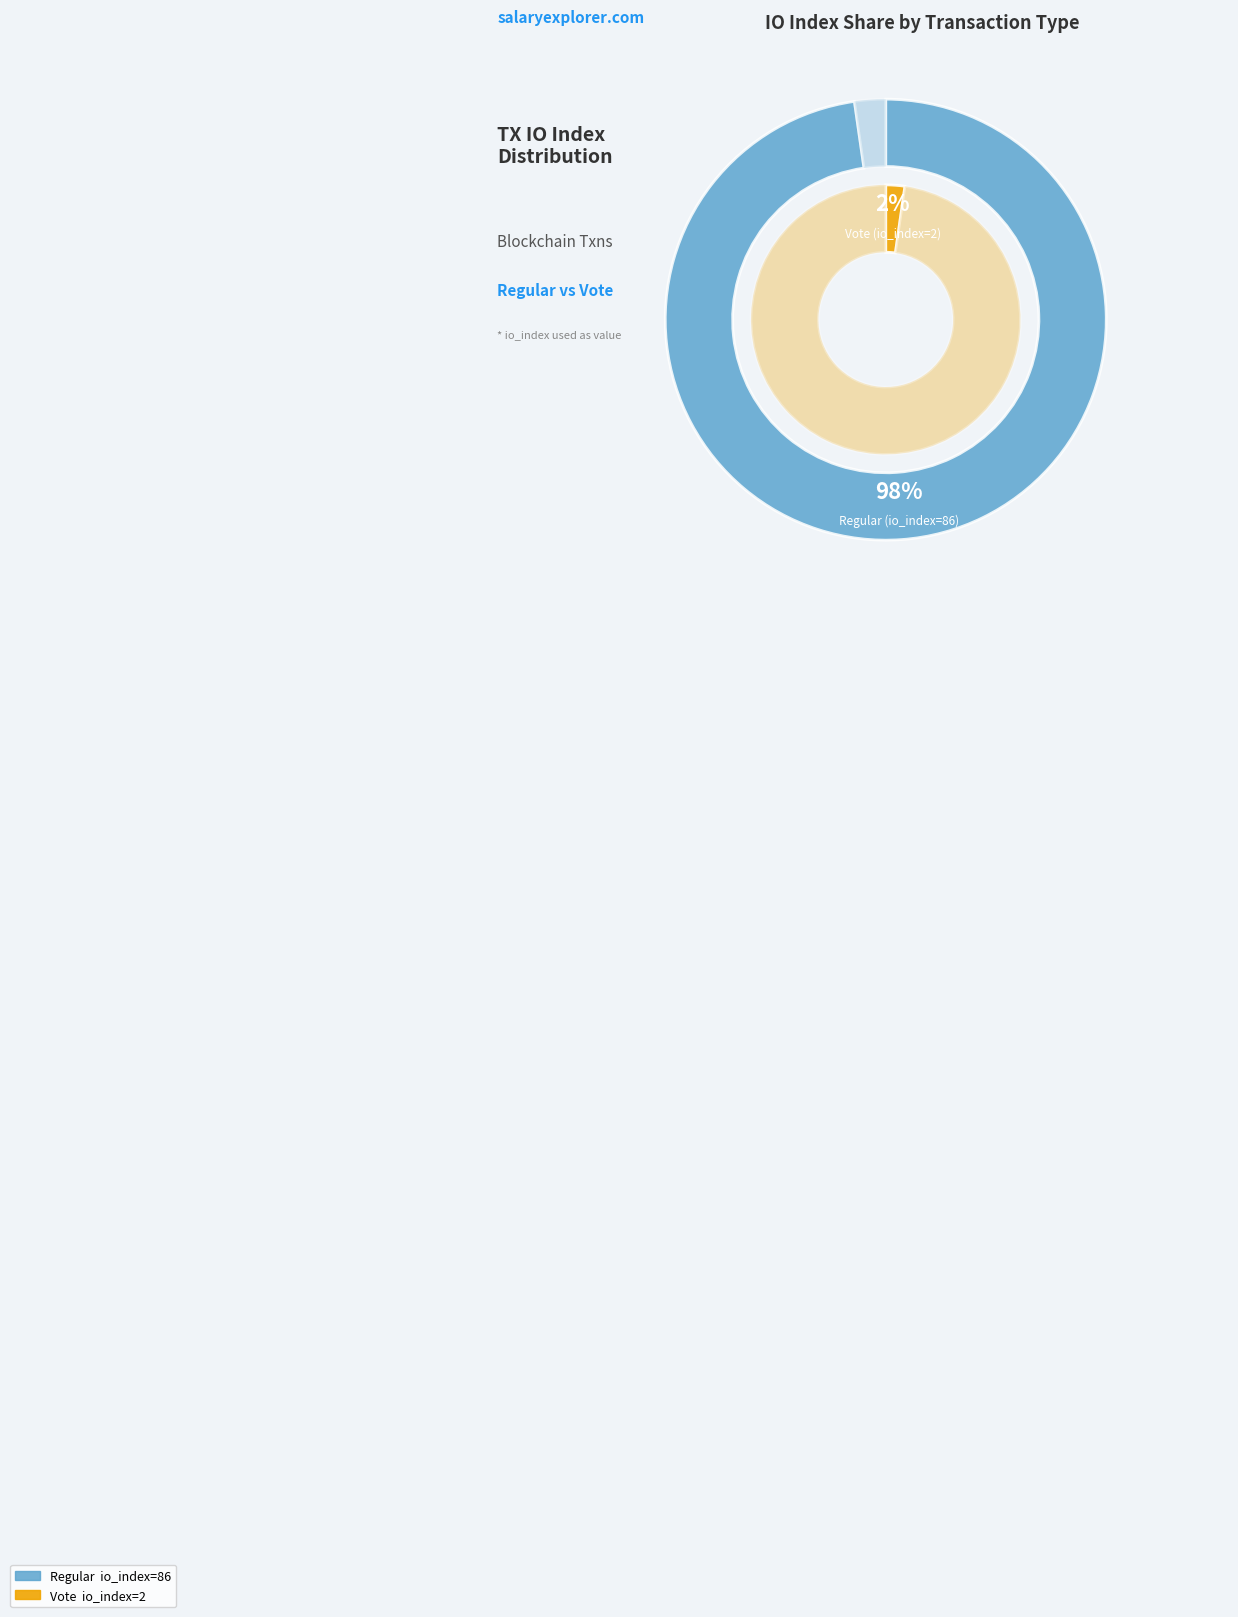

What is the total percentage of Vote (io_index=2) and Regular (io_index=86)?

100.0%